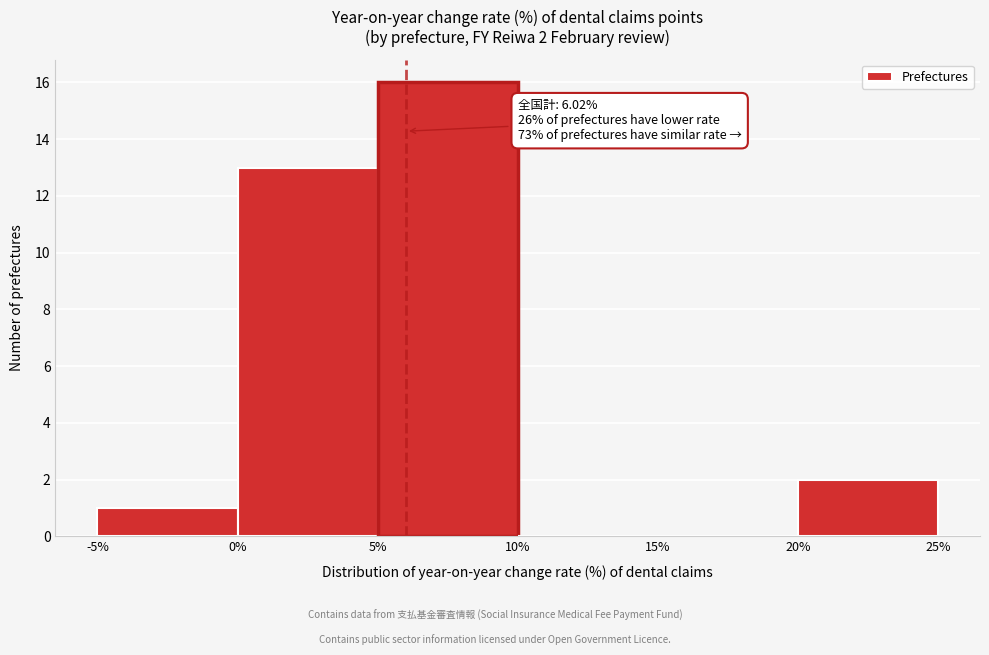

Over which range of the x-axis is the bar tallest?

5% to 10%